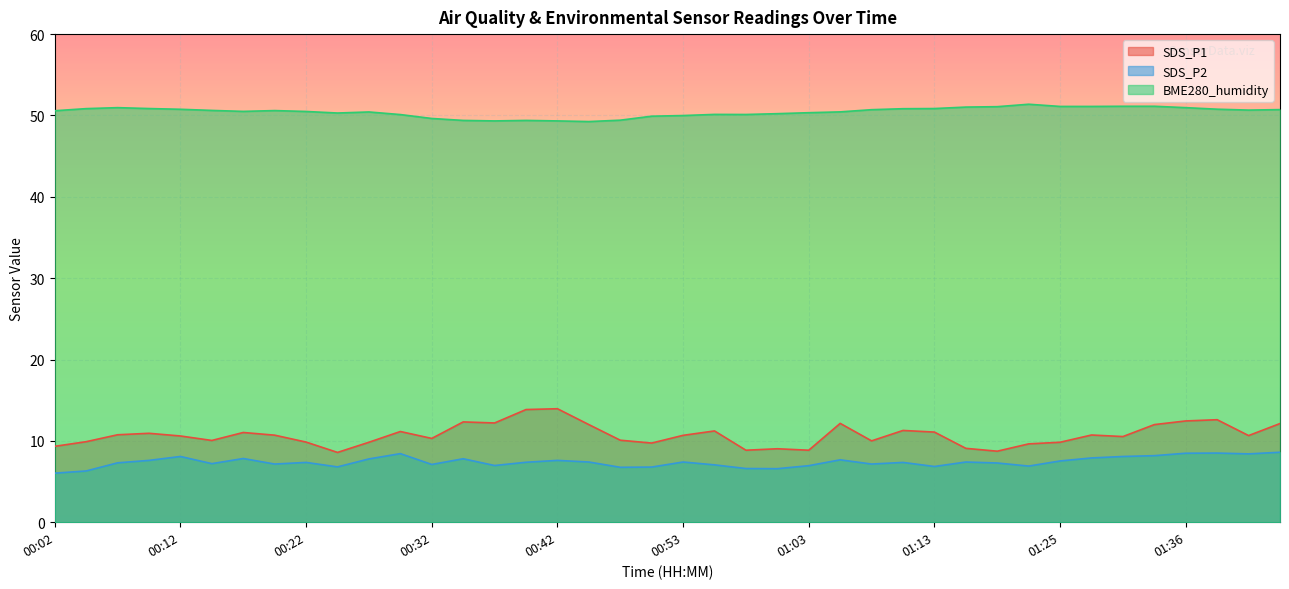

What is the total value across all series at 01:08?

67.9